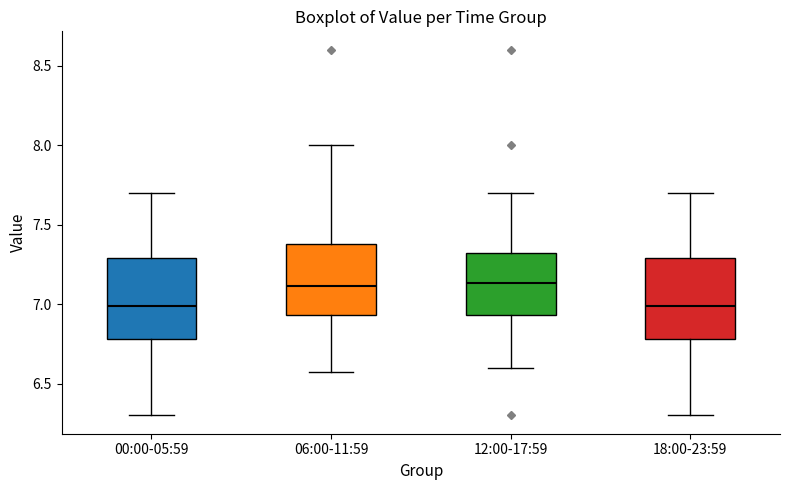

Where is the upper edge of the box for 12:00-17:59 on the y-axis? The values are not printed on the chart, so give them approximately, as read against the axis.

7.30